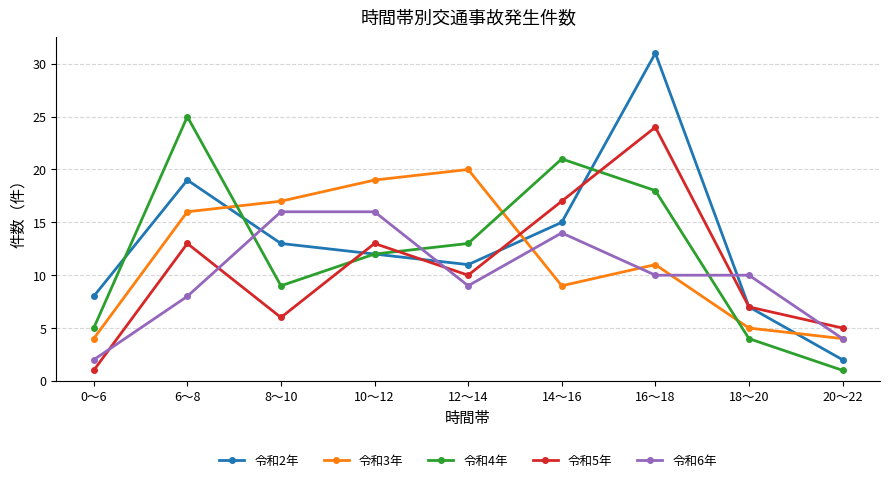

The 令和4年 series shows 1 at 20～22. True or false?

True